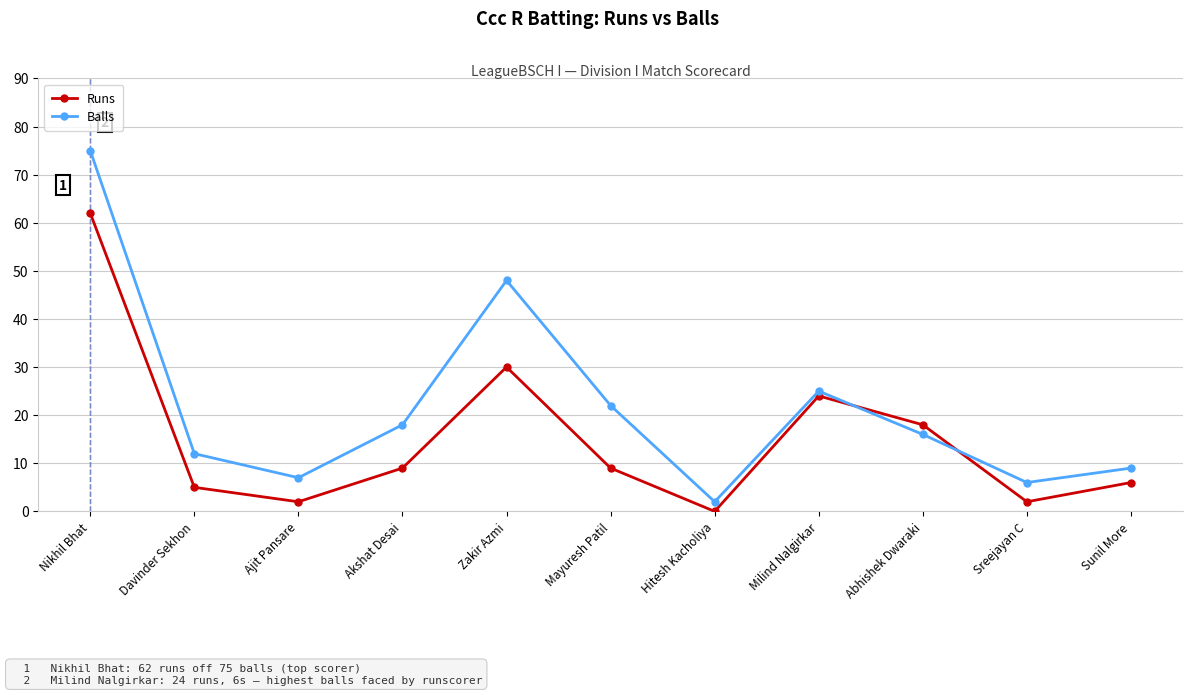

True or false: Balls has more than 0 interior local peaks.

True